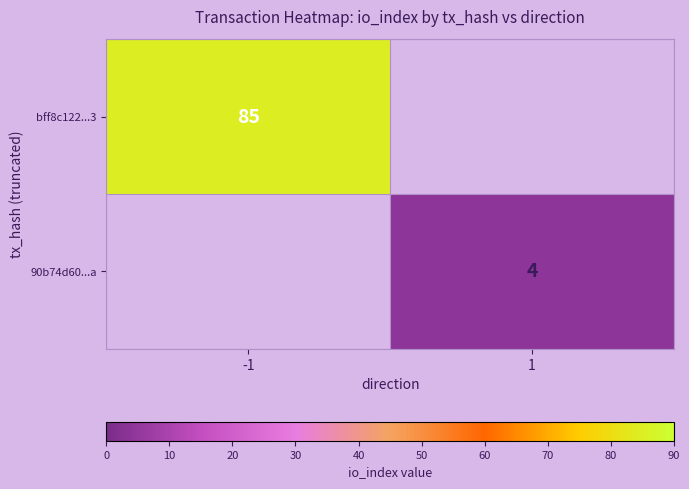

True or false: bff8c122...3 has a value of 85 at -1.

True